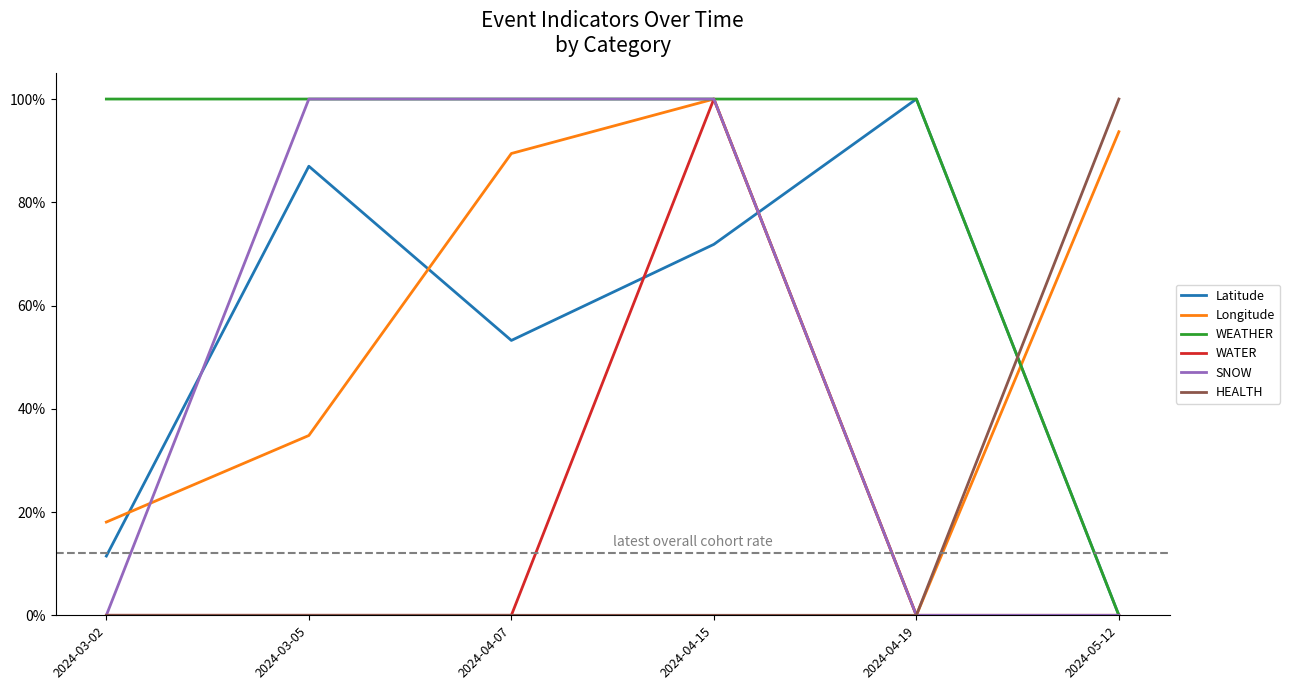

What are all the series names shown in the legend?

Latitude, Longitude, WEATHER, WATER, SNOW, HEALTH